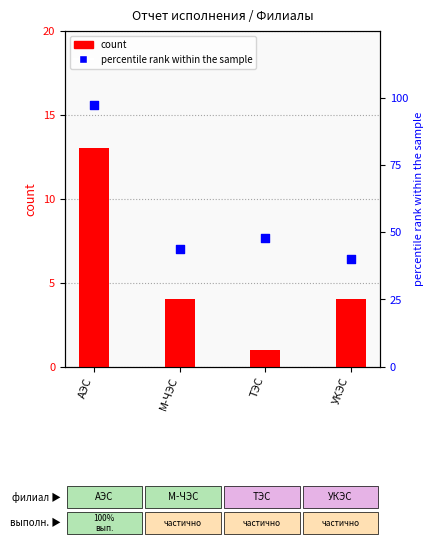

Is the value of count at ТЭС greater than the value of percentile rank within the sample at М-ЧЭС?

No